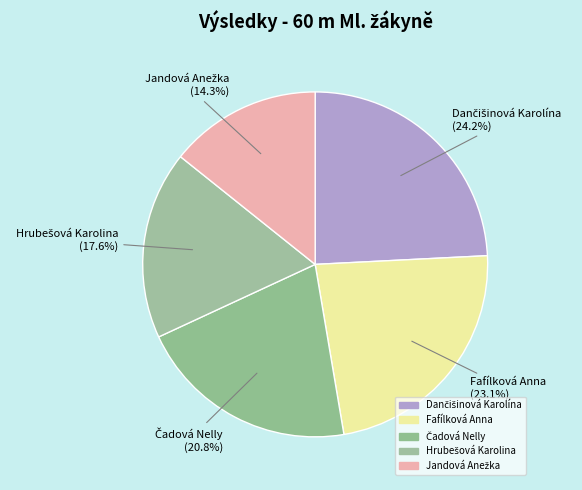

To the nearest percent, what percentage of the pie is Jandová Anežka?

14%